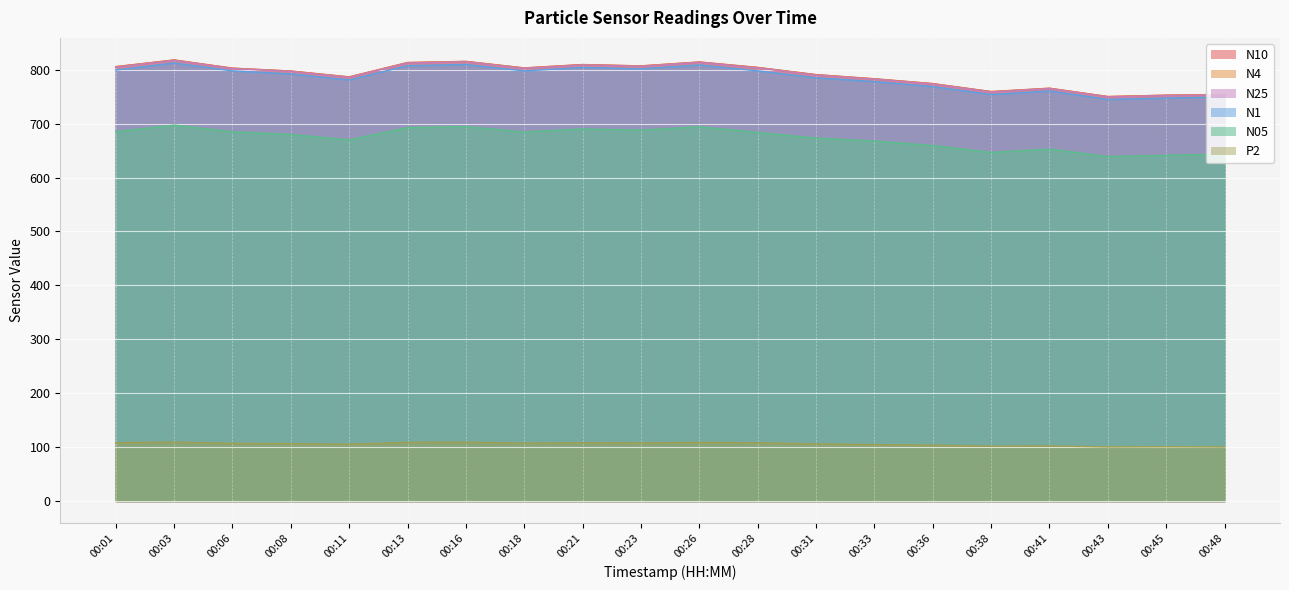

How many lines are shown in the chart?

6